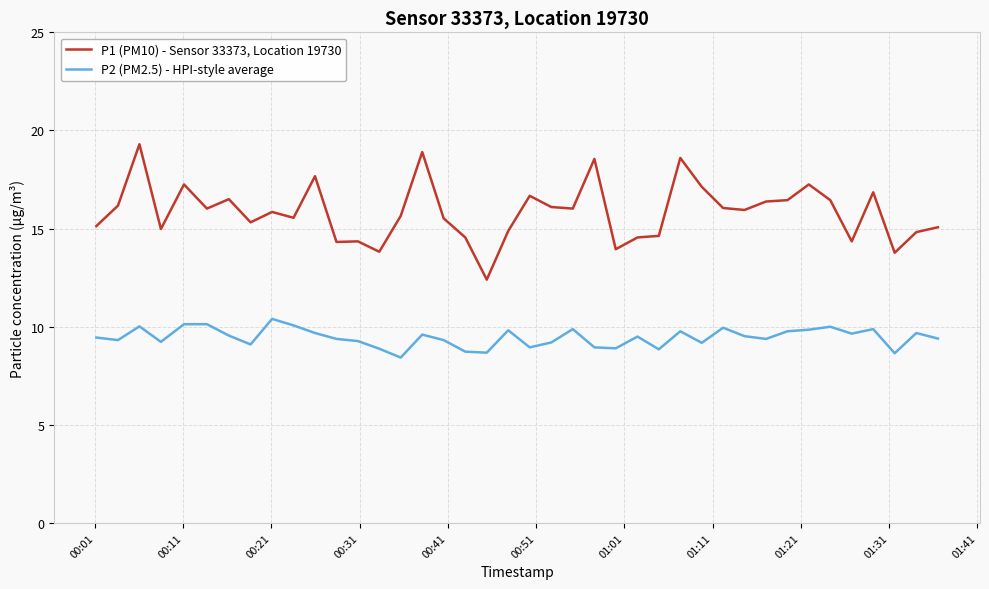

True or false: P2 (PM2.5) - HPI-style average has more than 1 points higher than both neighbors.

True